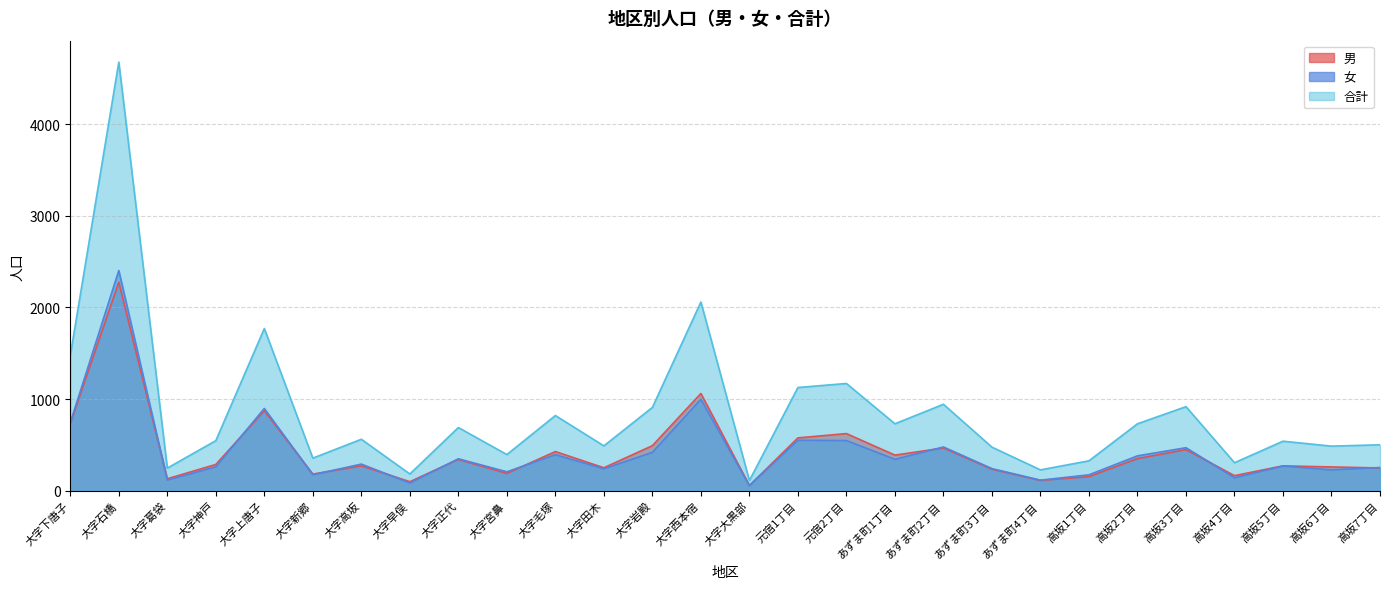

What is the value of the 男 point at the 9th from the left?

341